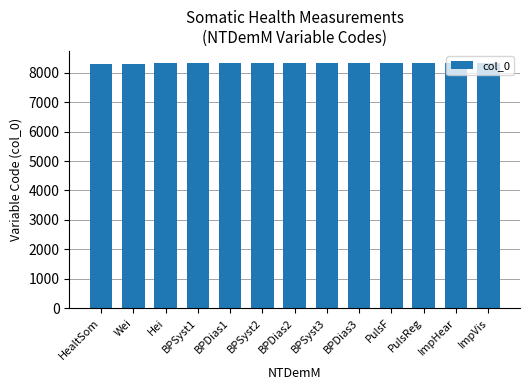

What is the ratio of the value at HealtSom to the value at ImpVis?

1.0